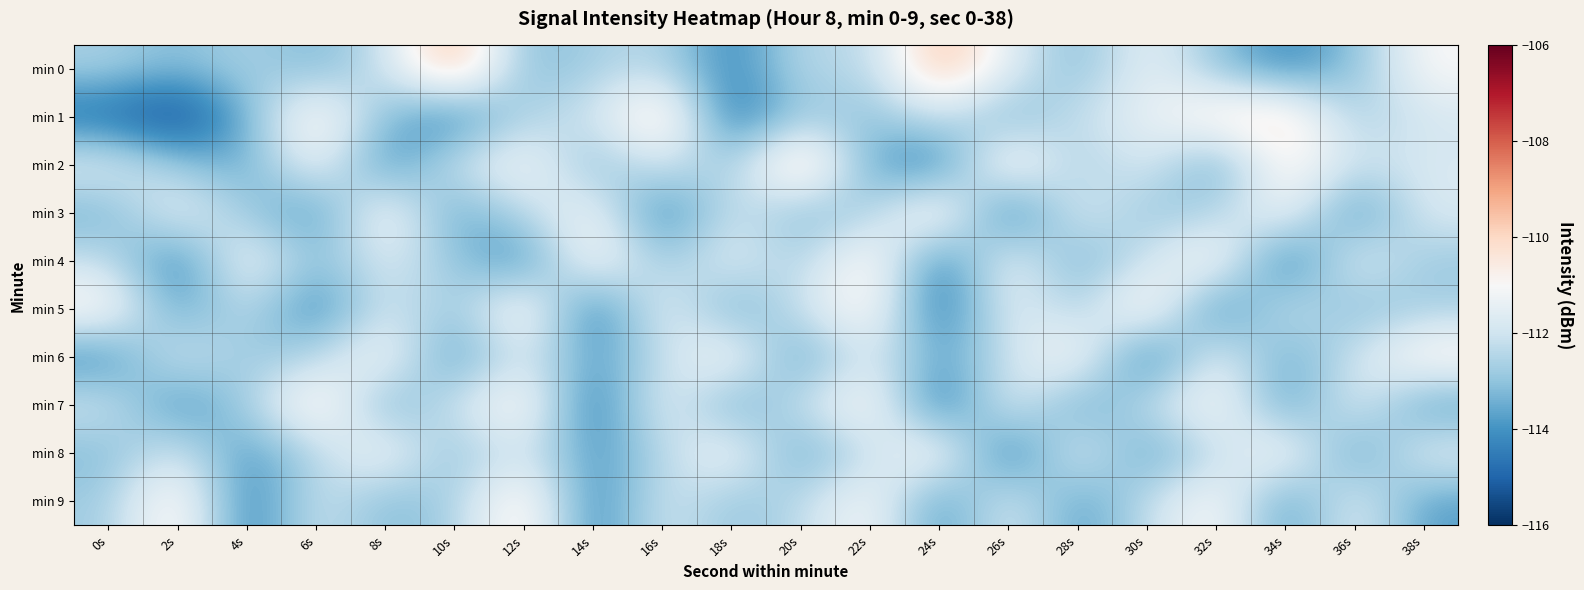

Which series has the widest spread of values?

min 1